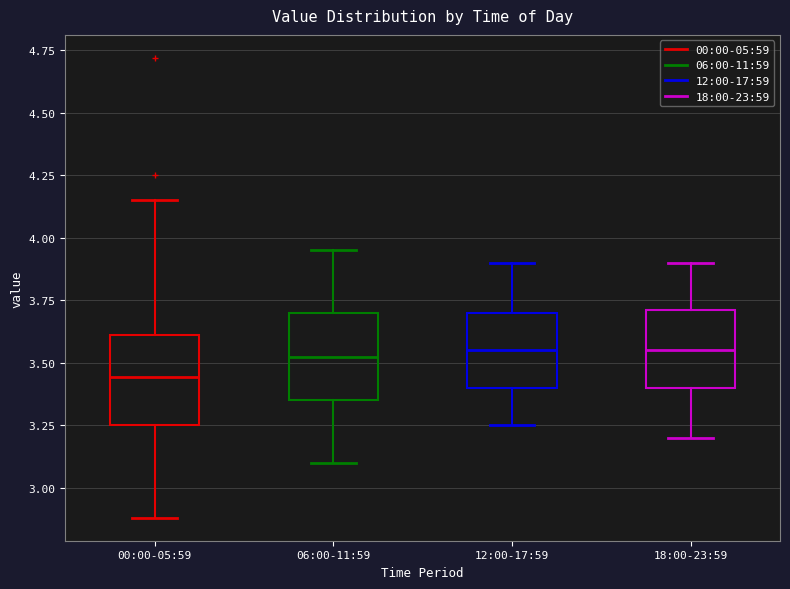

Reading left to right, read every box against the y-axis: the position of its median line, the range the box covers, and the ends of its whiskers. The values are not printed on the chart, so give them approximately, as read against the axis.

00:00-05:59: median 3.45, box 3.25 to 3.60, whiskers 2.90 to 4.15
06:00-11:59: median 3.55, box 3.35 to 3.70, whiskers 3.10 to 3.95
12:00-17:59: median 3.55, box 3.40 to 3.70, whiskers 3.25 to 3.90
18:00-23:59: median 3.55, box 3.40 to 3.70, whiskers 3.20 to 3.90